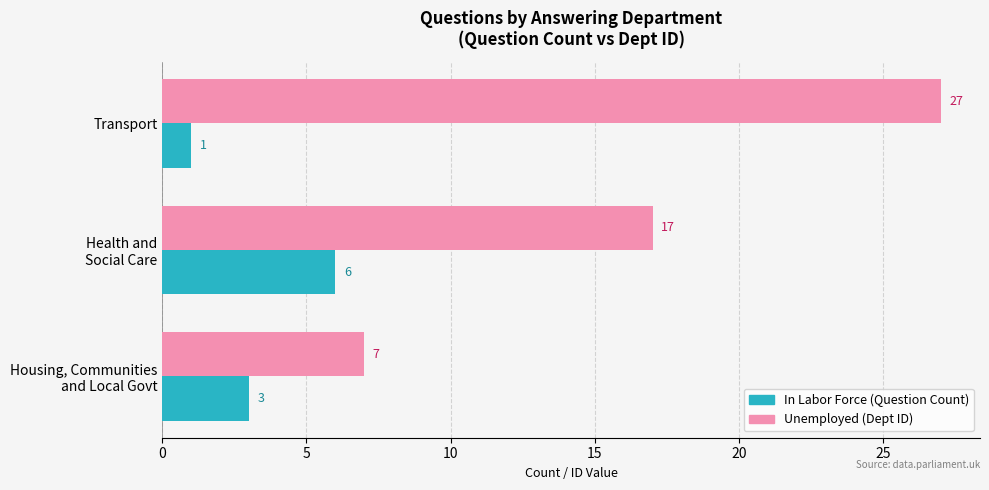

What is the spread (max minus min) of values at Transport?

26